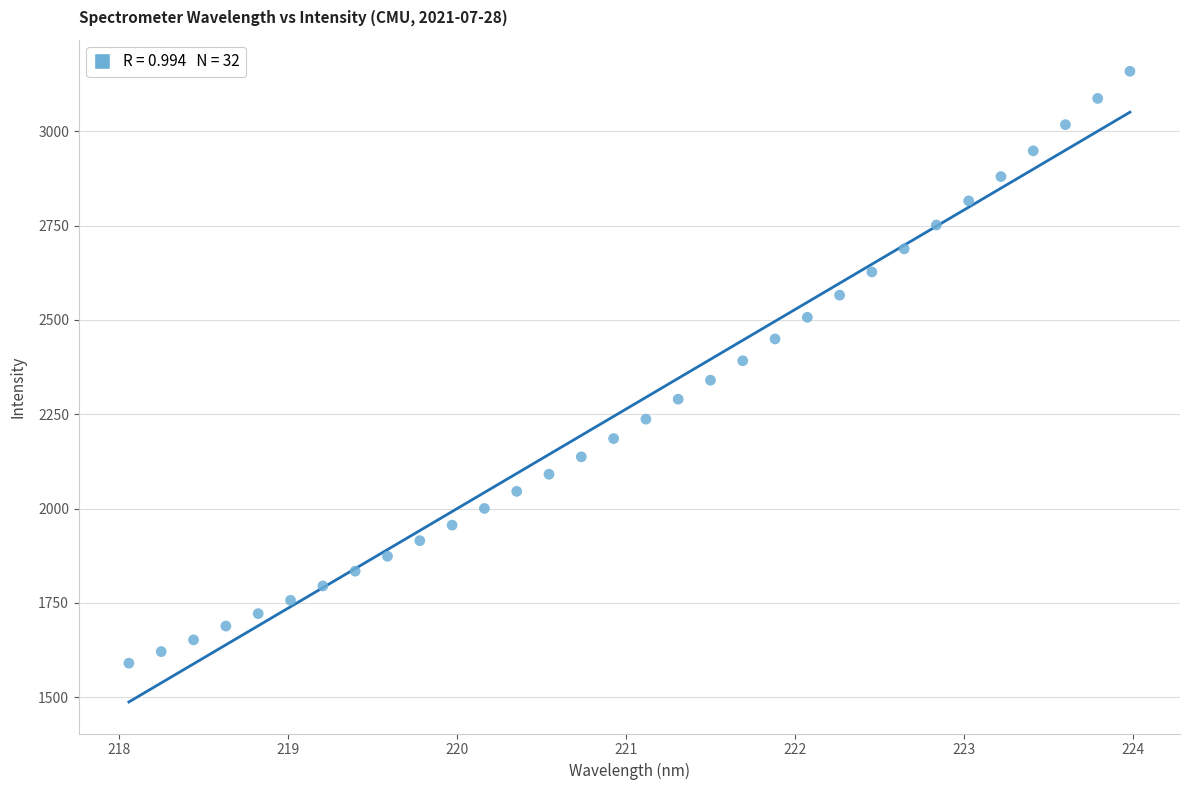

What is the range of Y values (max minus min)?

1568.8